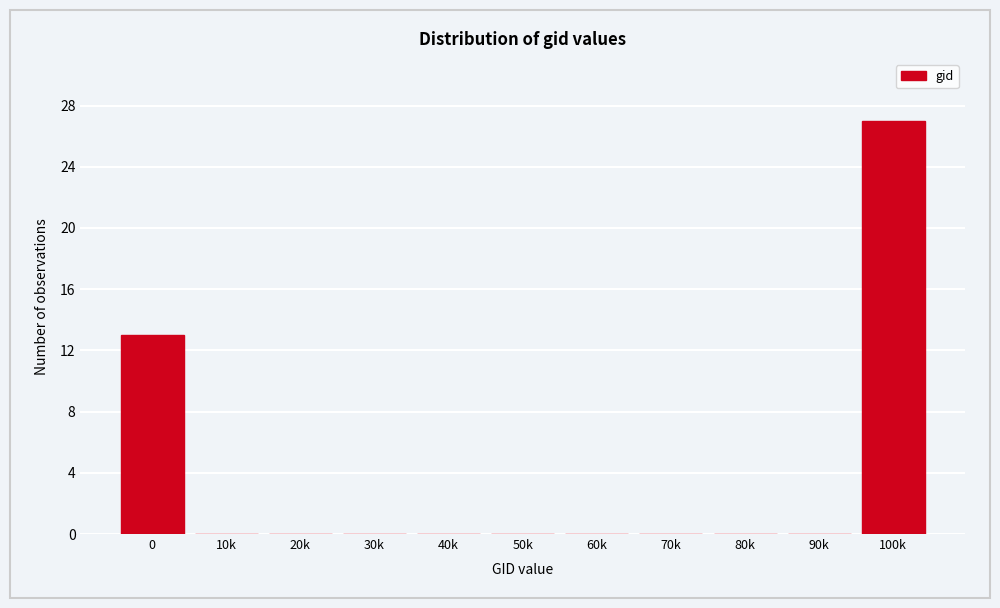

Reading left to right, extract all data points from this chart.

0=13	10k=0	20k=0	30k=0	40k=0	50k=0	60k=0	70k=0	80k=0	90k=0	100k=27